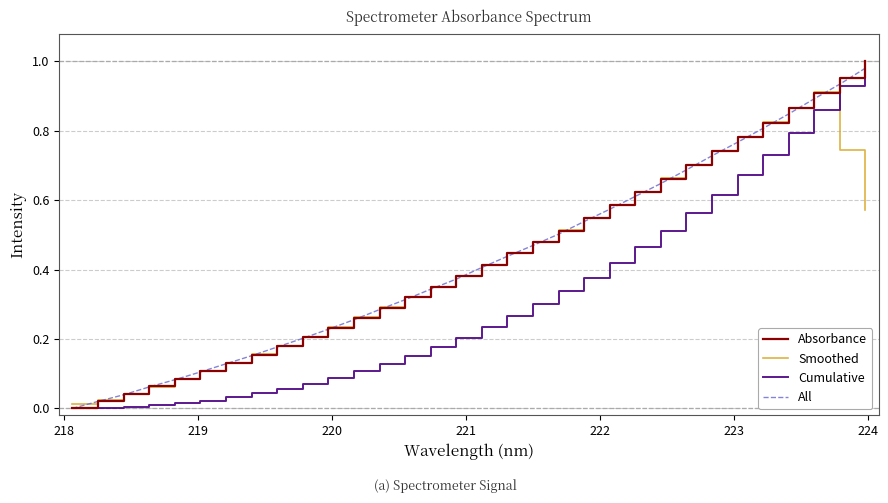

What are all the series names shown in the legend?

Absorbance, Smoothed, Cumulative, All